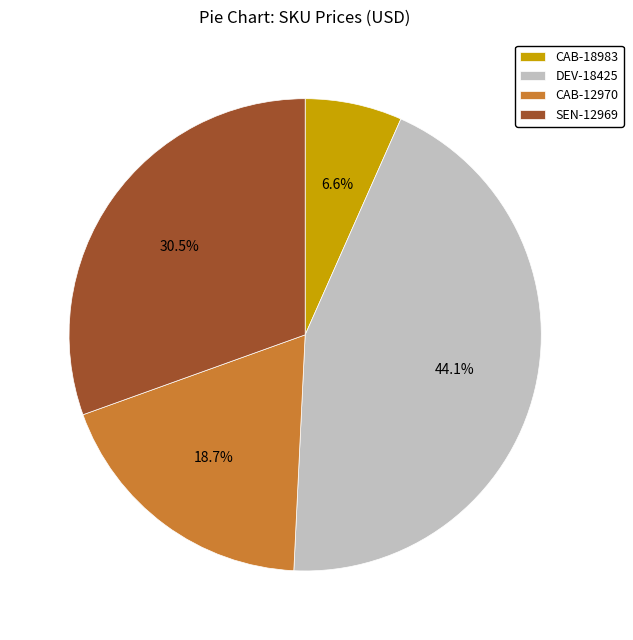

Which category has the biggest portion of the pie?

DEV-18425